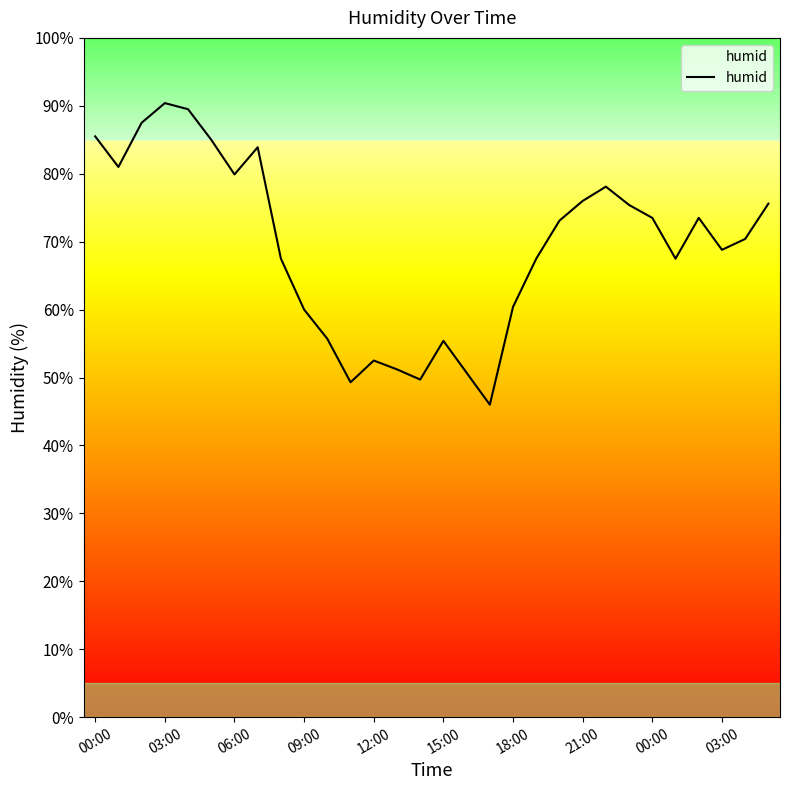

What is the difference between the maximum and minimum values?

44.4